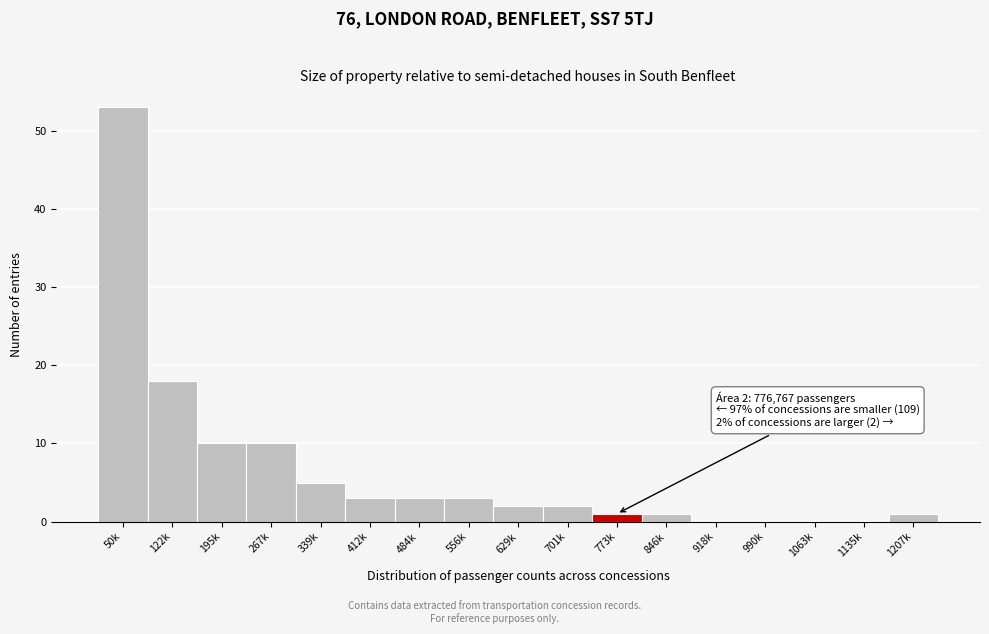

Reading left to right, extract all data points from this chart.

50k=53	122k=18	195k=10	267k=10	339k=5	412k=3	484k=3	556k=3	629k=2	701k=2	773k=1	846k=1	918k=0	990k=0	1063k=0	1135k=0	1207k=1